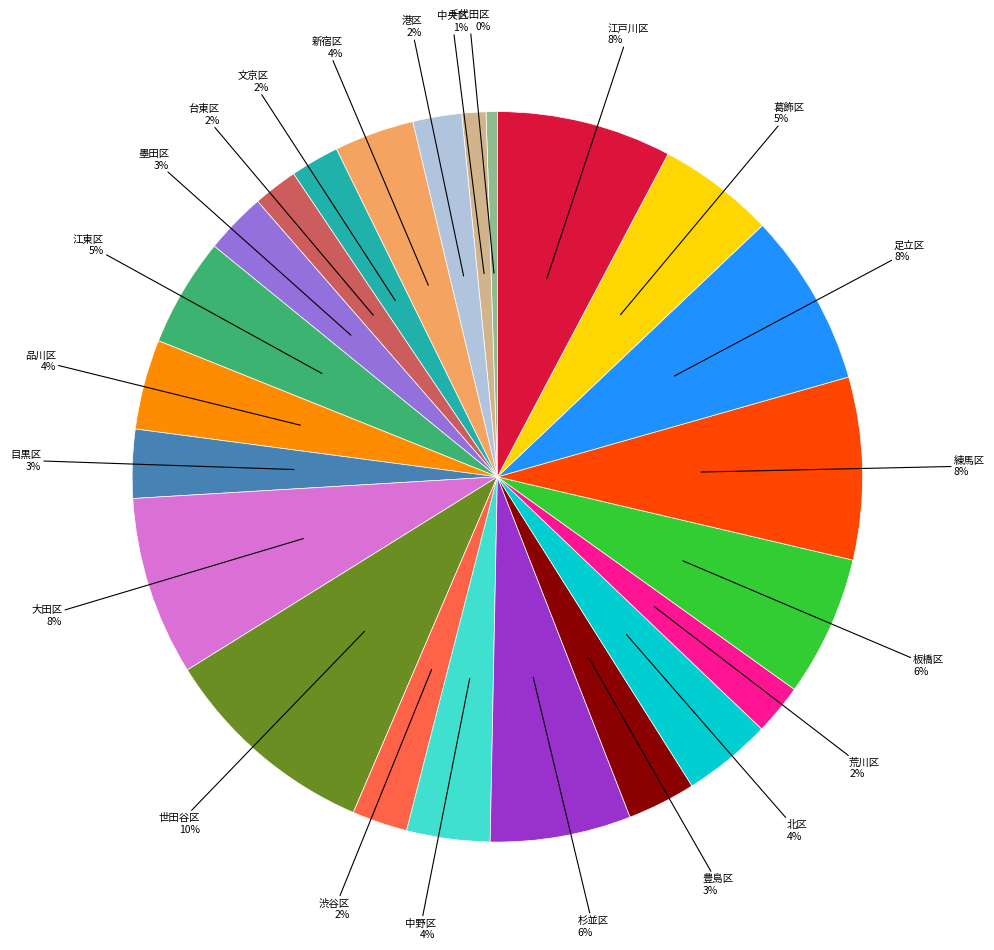

Is 板橋区 the majority of the pie?

No